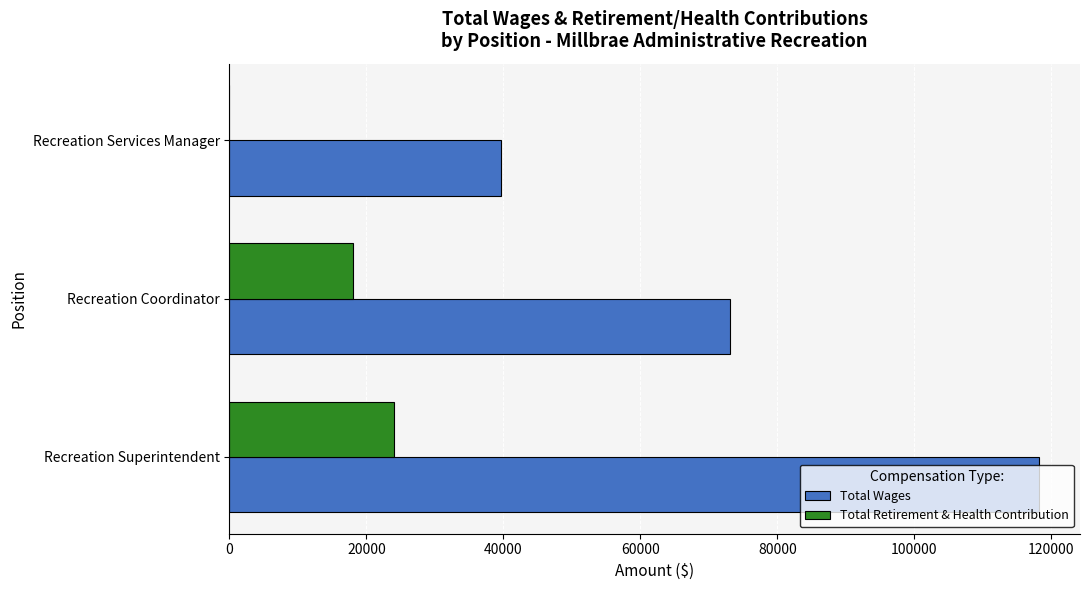

What is the greatest value displayed?

118255